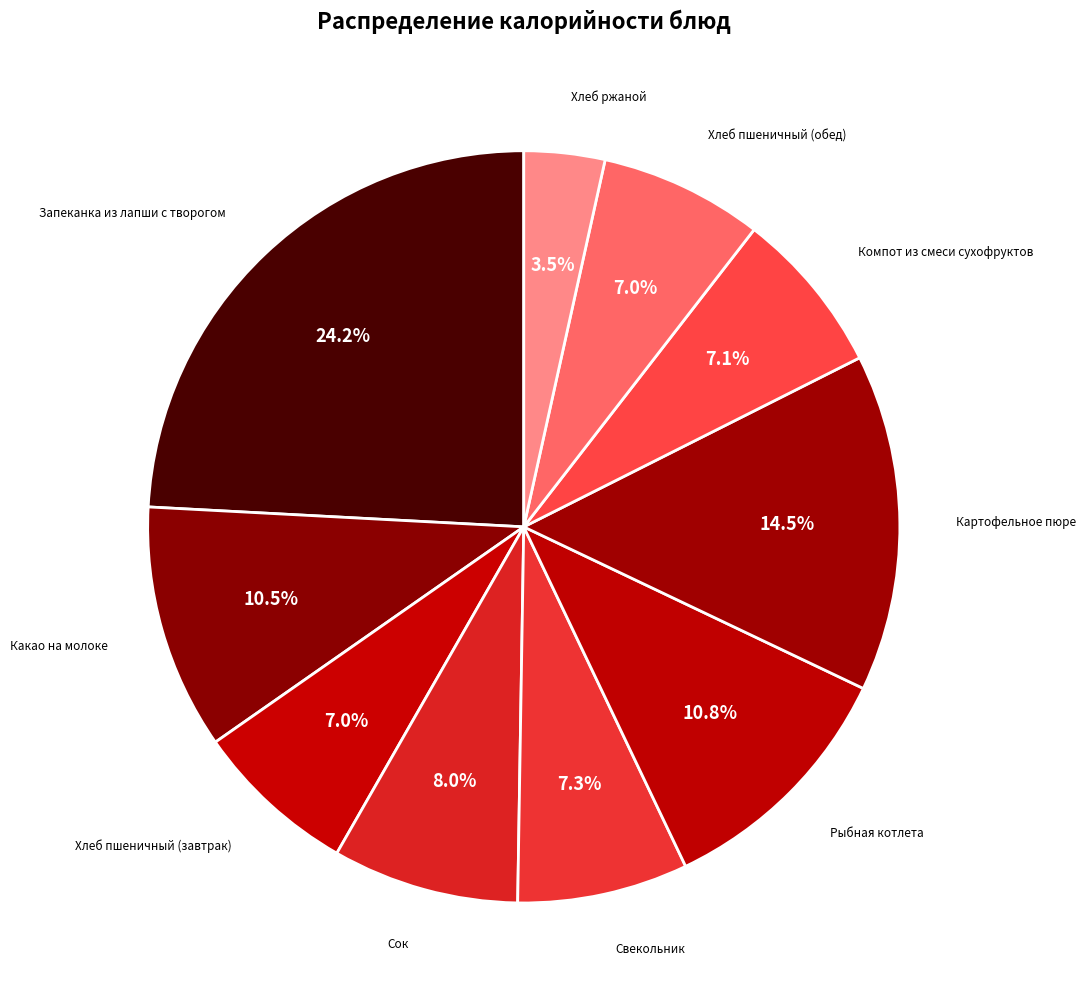

How many slices are in this pie chart?

10